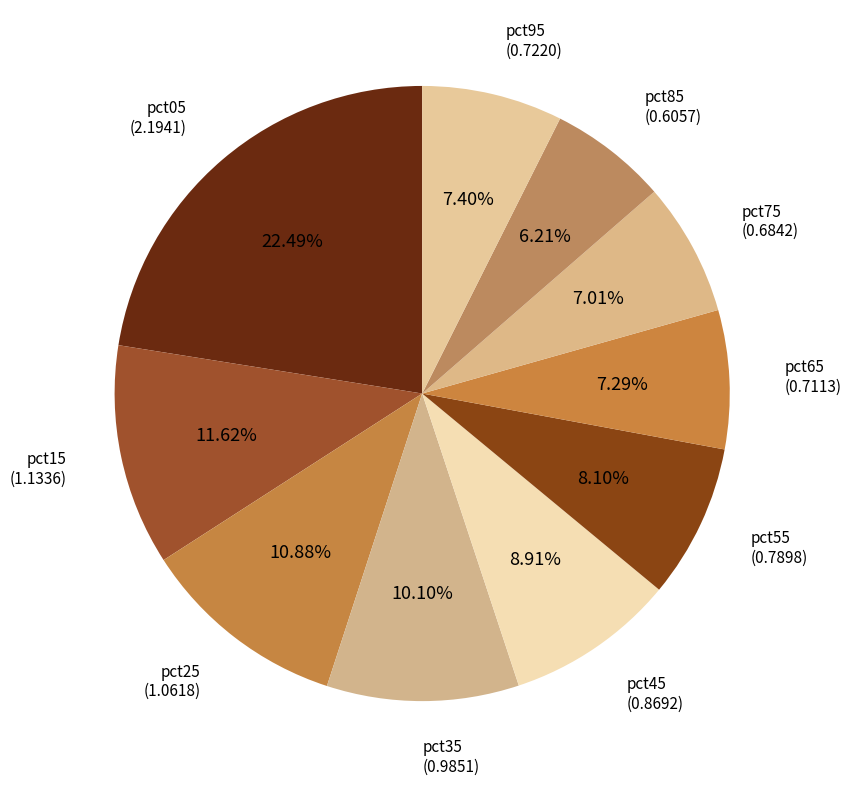

Rank the categories by value from lowest to highest.

pct85, pct75, pct65, pct95, pct55, pct45, pct35, pct25, pct15, pct05